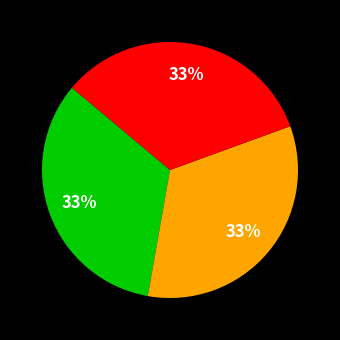

To the nearest percent, what is the average slice percentage?

33%